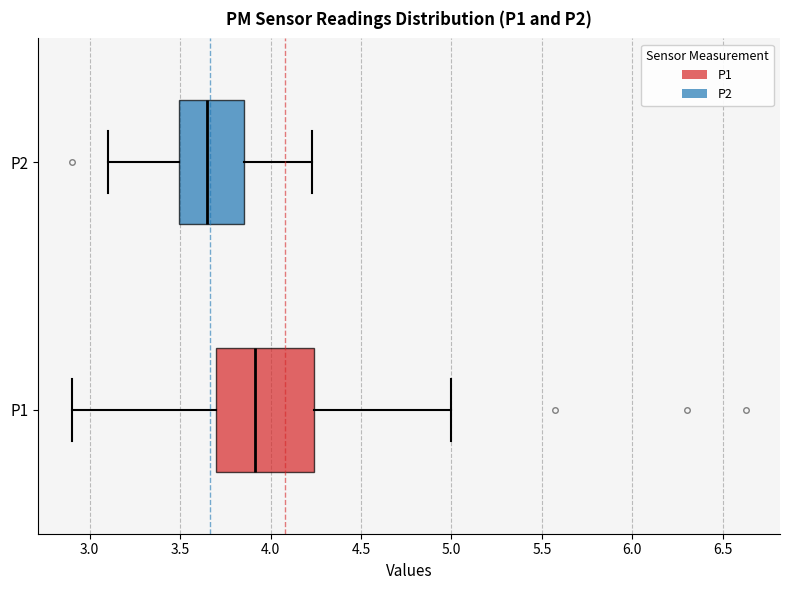

Reading bottom to top, read every box against the x-axis: the position of its median line, the range the box covers, and the ends of its whiskers. The values are not printed on the chart, so give them approximately, as read against the axis.

P1: median 3.90, box 3.70 to 4.25, whiskers 2.90 to 5.00
P2: median 3.65, box 3.50 to 3.85, whiskers 3.10 to 4.25